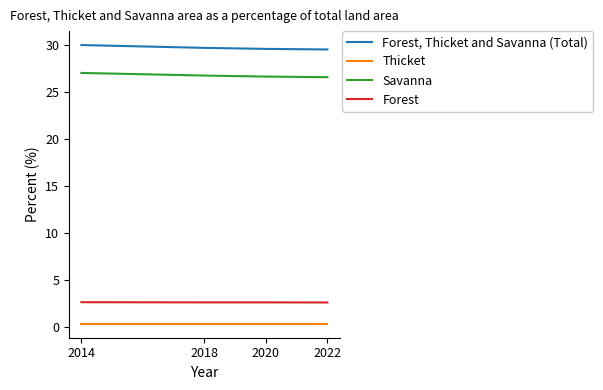

Which category has the highest value in the Forest, Thicket and Savanna (Total) series?

2014